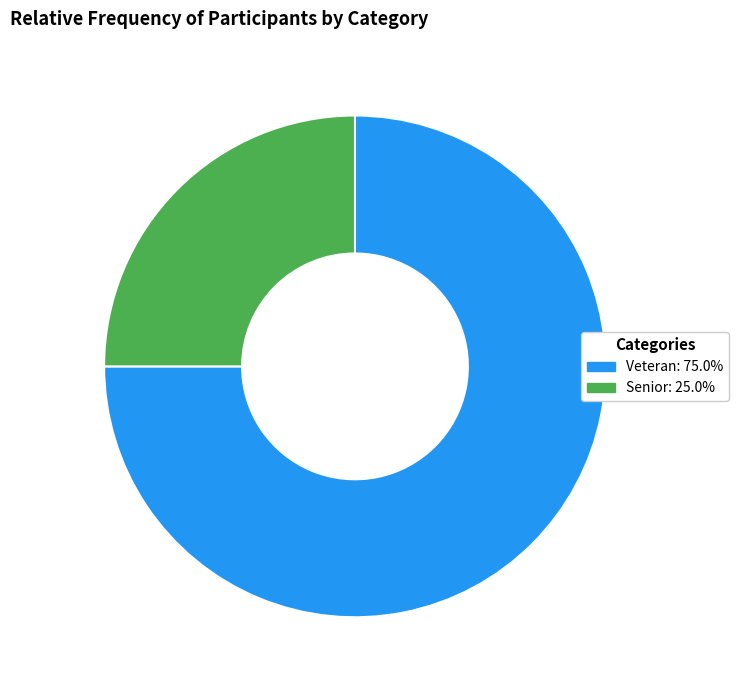

Does Senior account for over 50% of the chart?

No